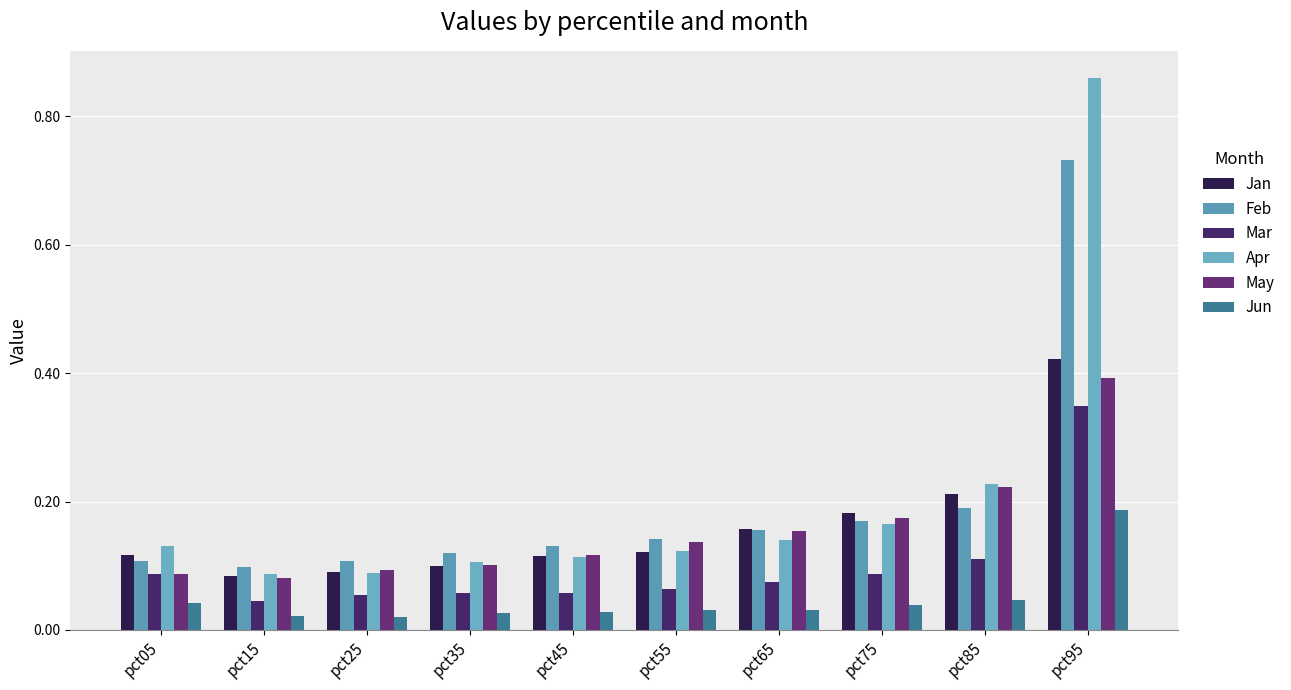

At how many categories does at least one series exceed 0?

10